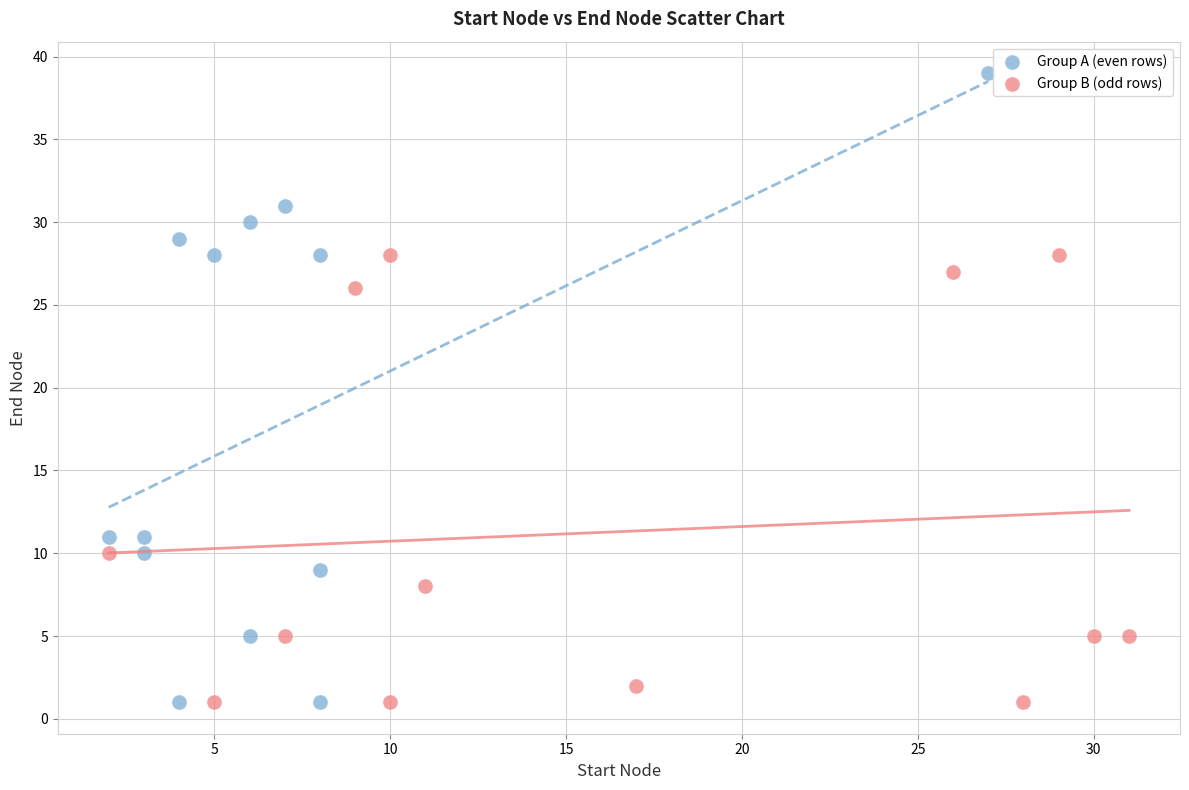

Which series contains the highest Y value?

Group A (even rows)